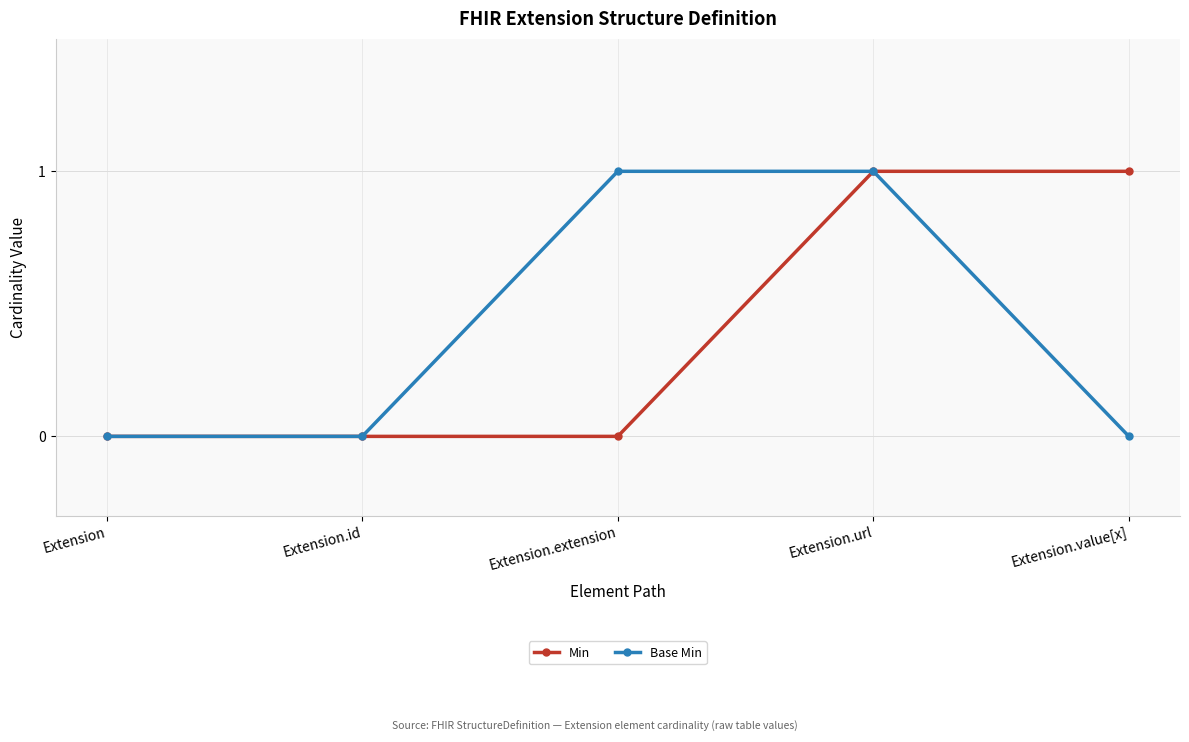

The value of Base Min at Extension.extension is 1. True or false?

True